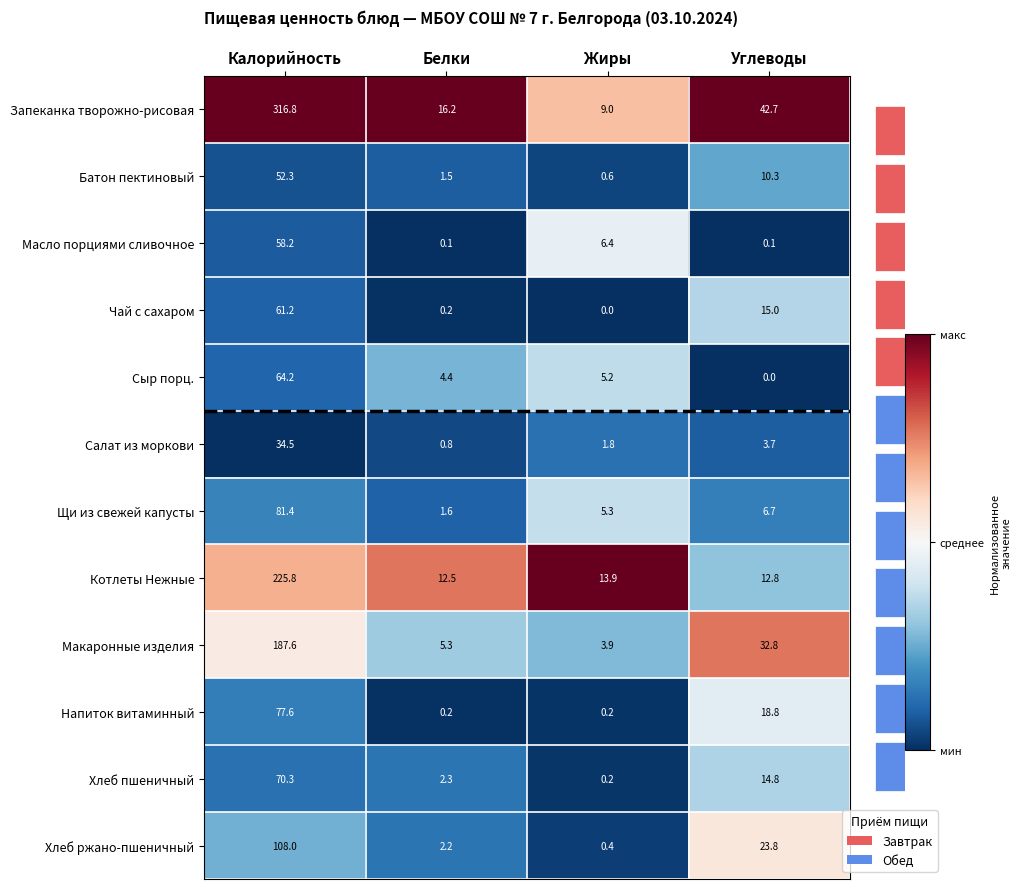

Is it true that Батон пектиновый equals -0.1 at Белки?

False